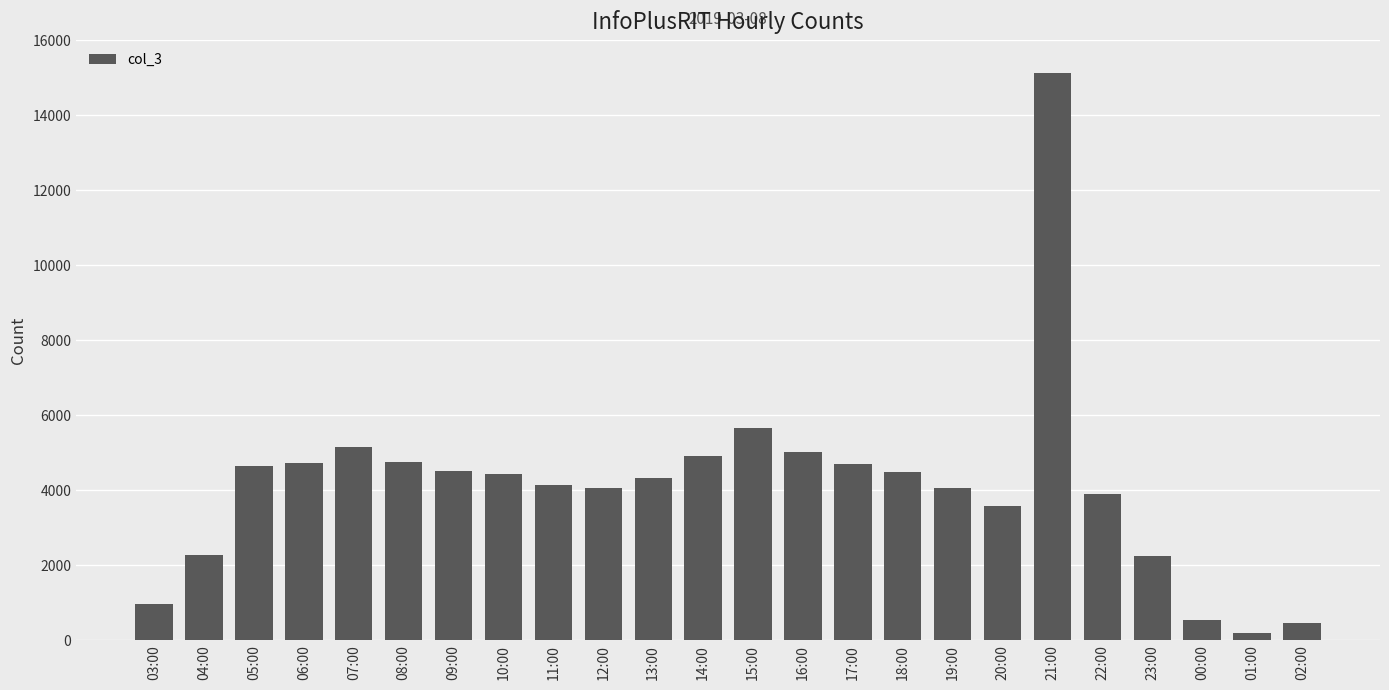

At which label is the value closest to 7669?

15:00